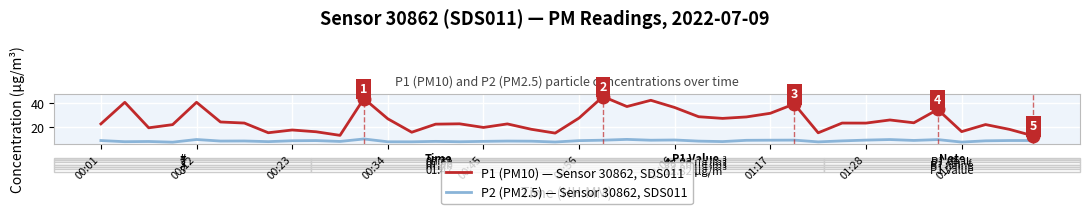

What is the smallest value displayed?

7.6